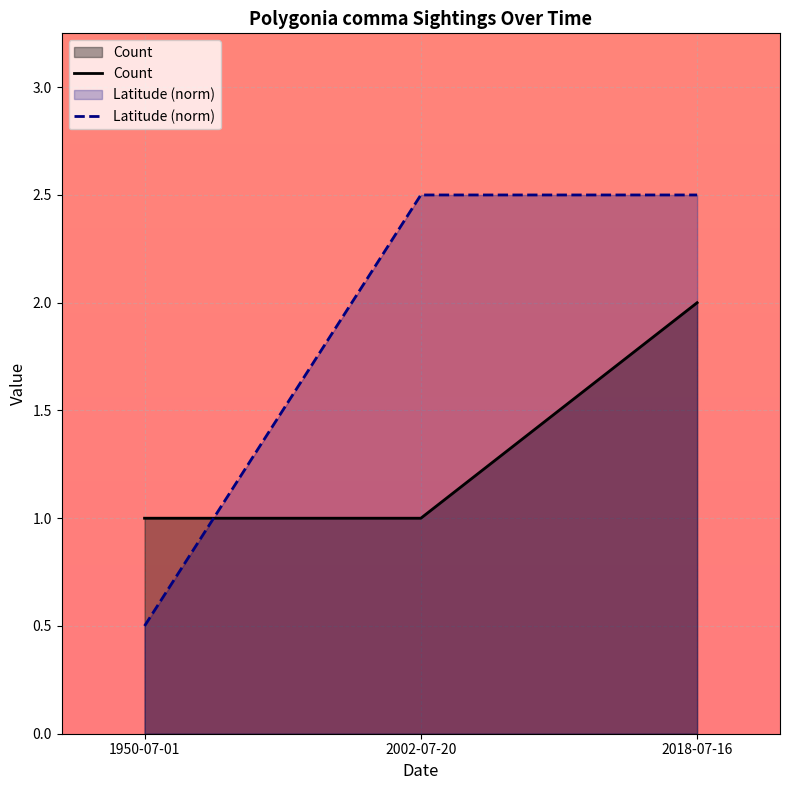

Read the Latitude value at 2018-07-16.

2.5